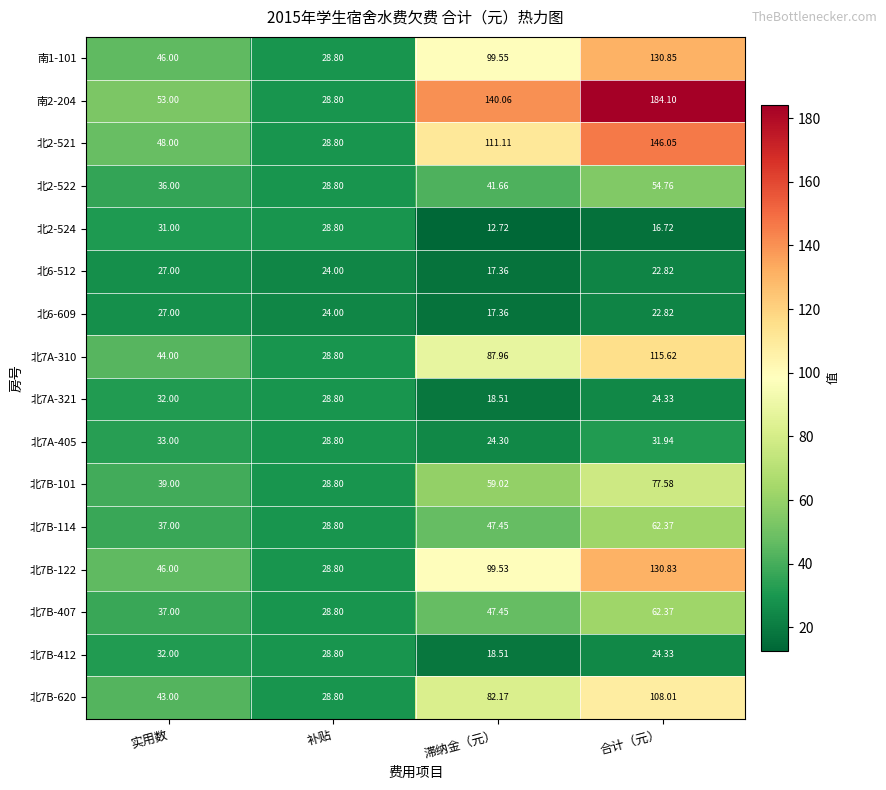

Which label corresponds to the largest value in the chart?

合计（元）